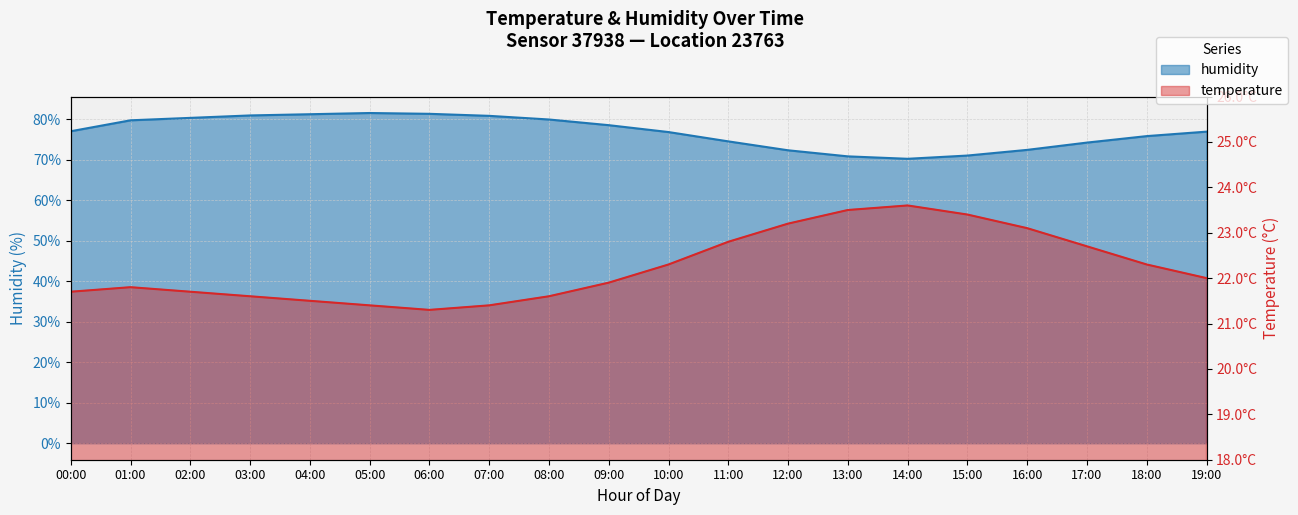

Read the humidity value at 11:00.

74.5